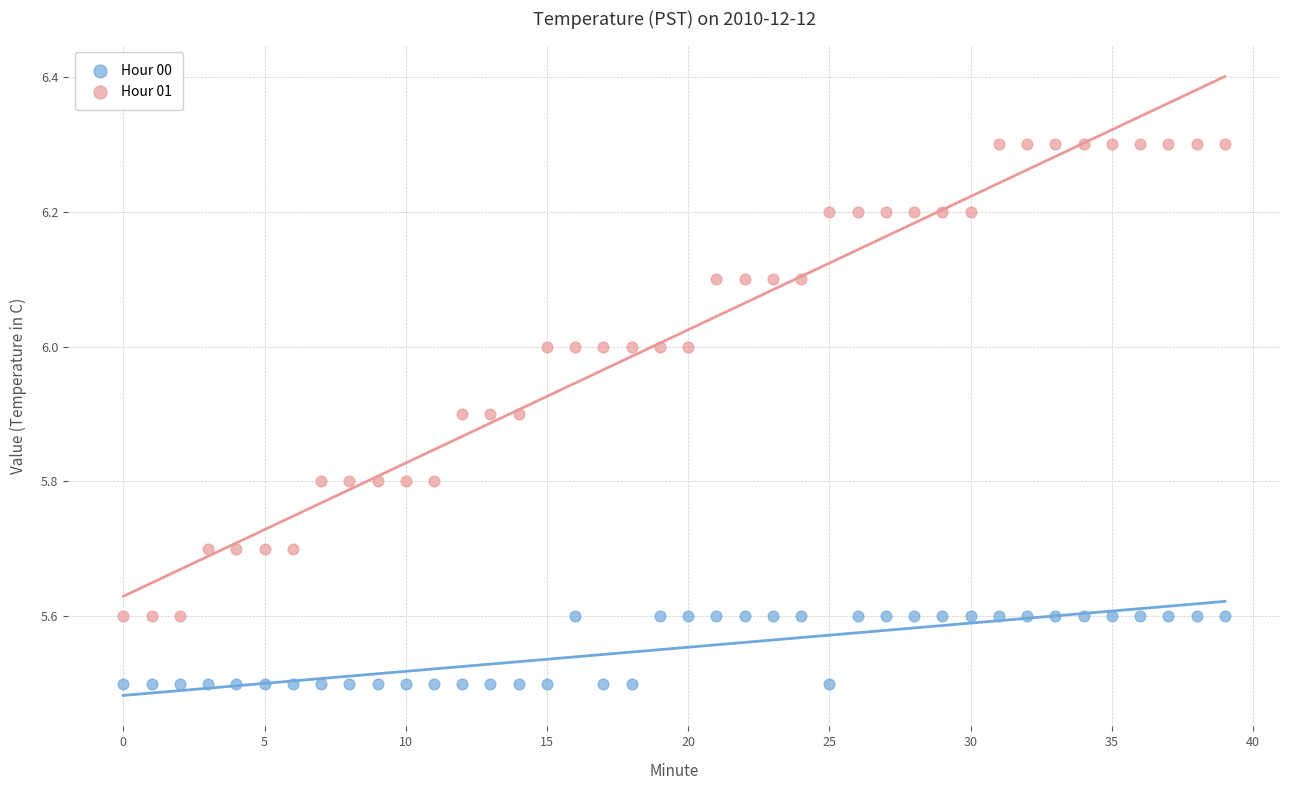

Which series has the widest spread of Y values?

Hour 01